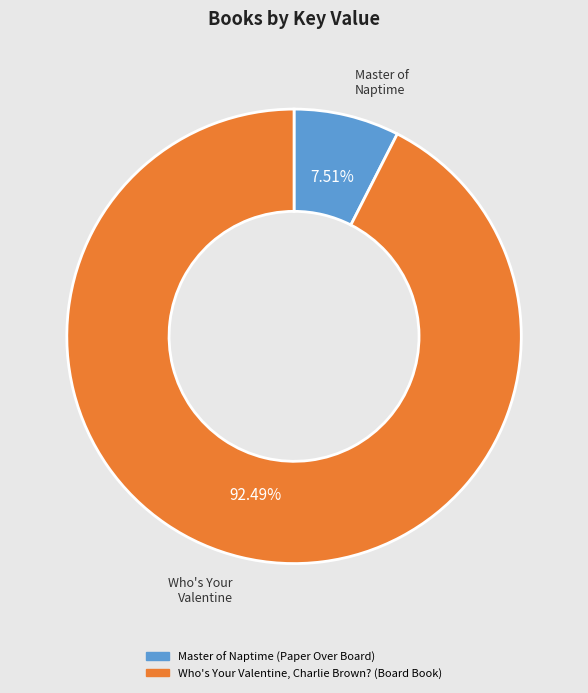

To the nearest percent, what is the difference between the largest and smallest slice percentages?

85%